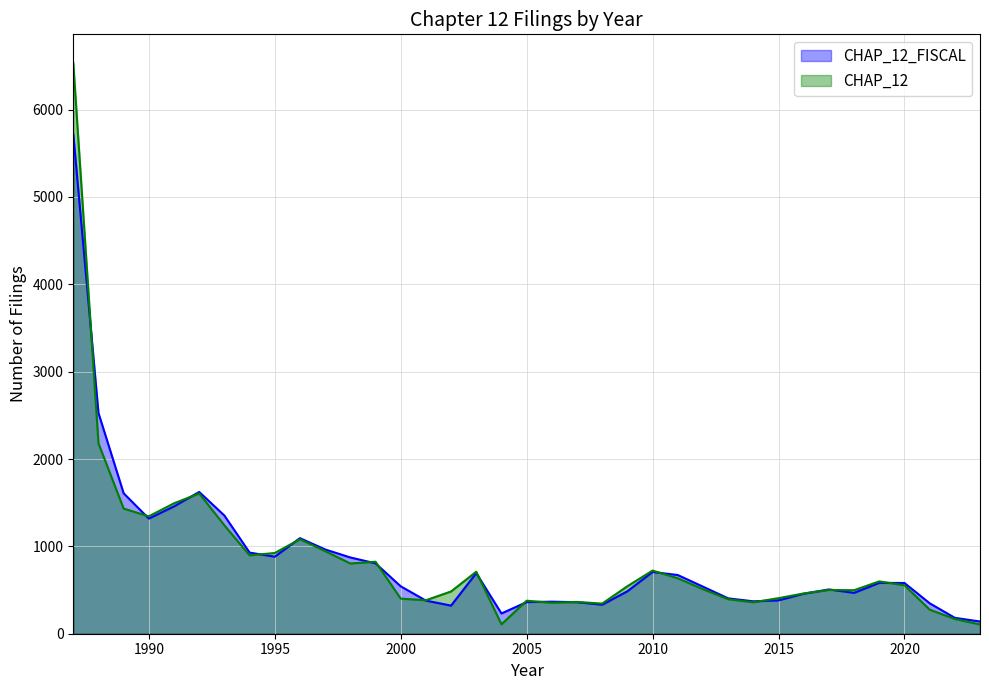

The CHAP_12 series shows 184.9 at 2013. True or false?

False